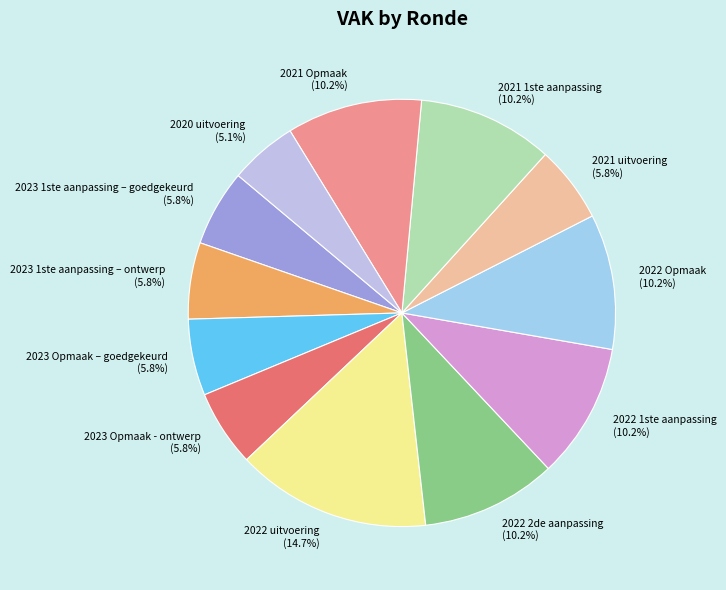

Which slice is the smallest?

2020 uitvoering